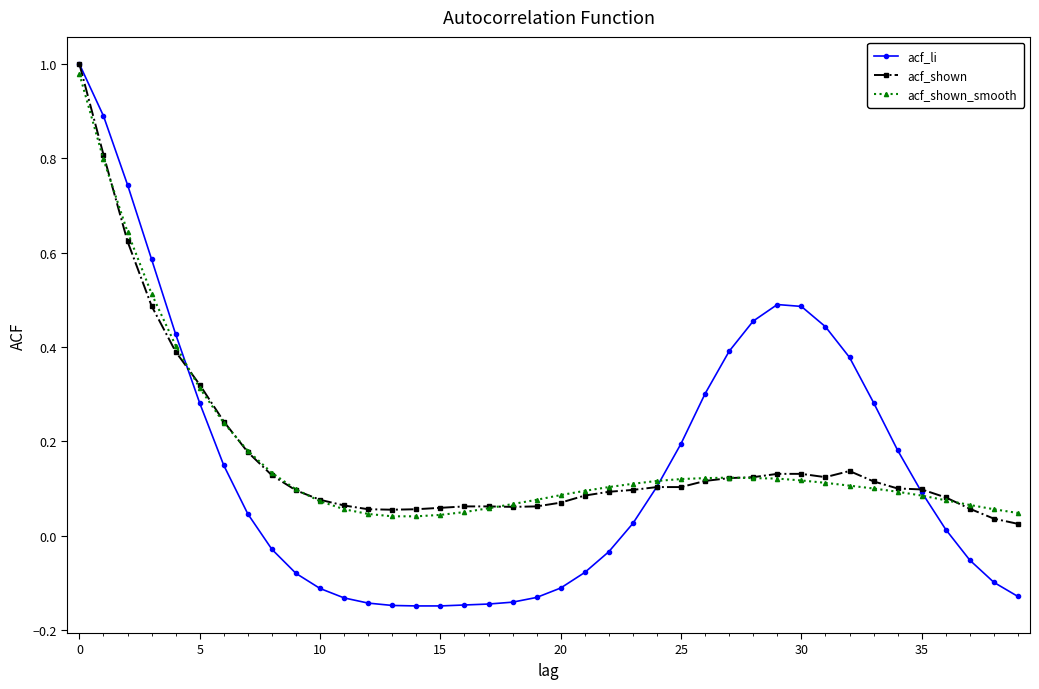

Which series has the widest spread of values?

acf_li